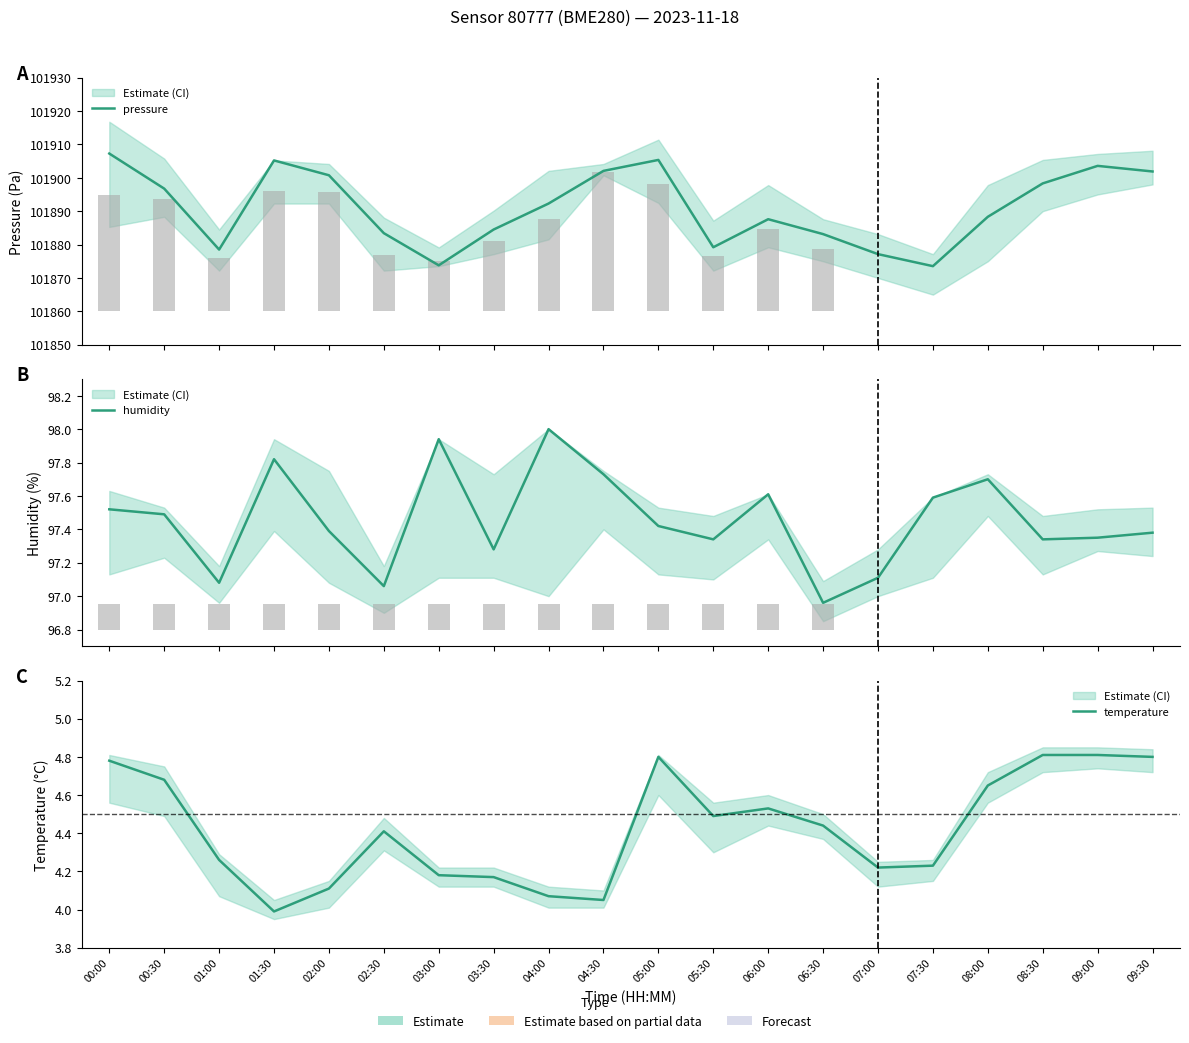

What is the value of the humidity bar at the 5th from the left?

97.4